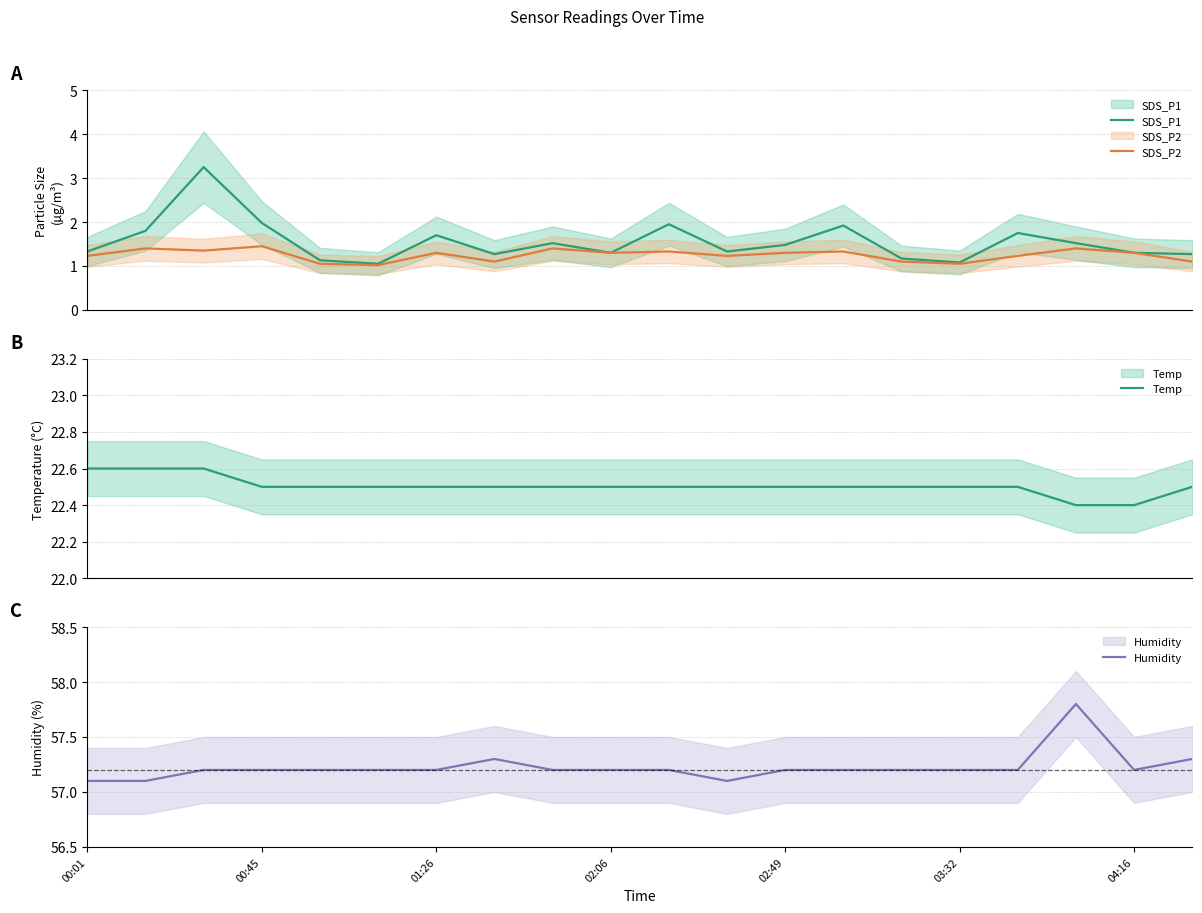

Is it true that SDS_P2 equals 1.4 at 8?

True